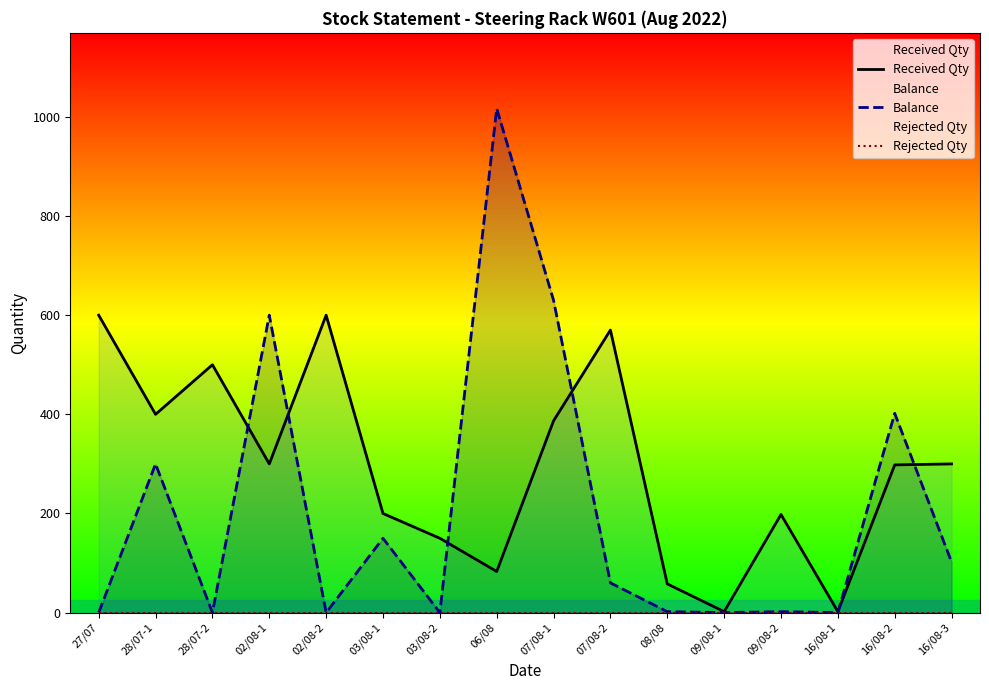

What is the label of the 16th point from the right?

27/07